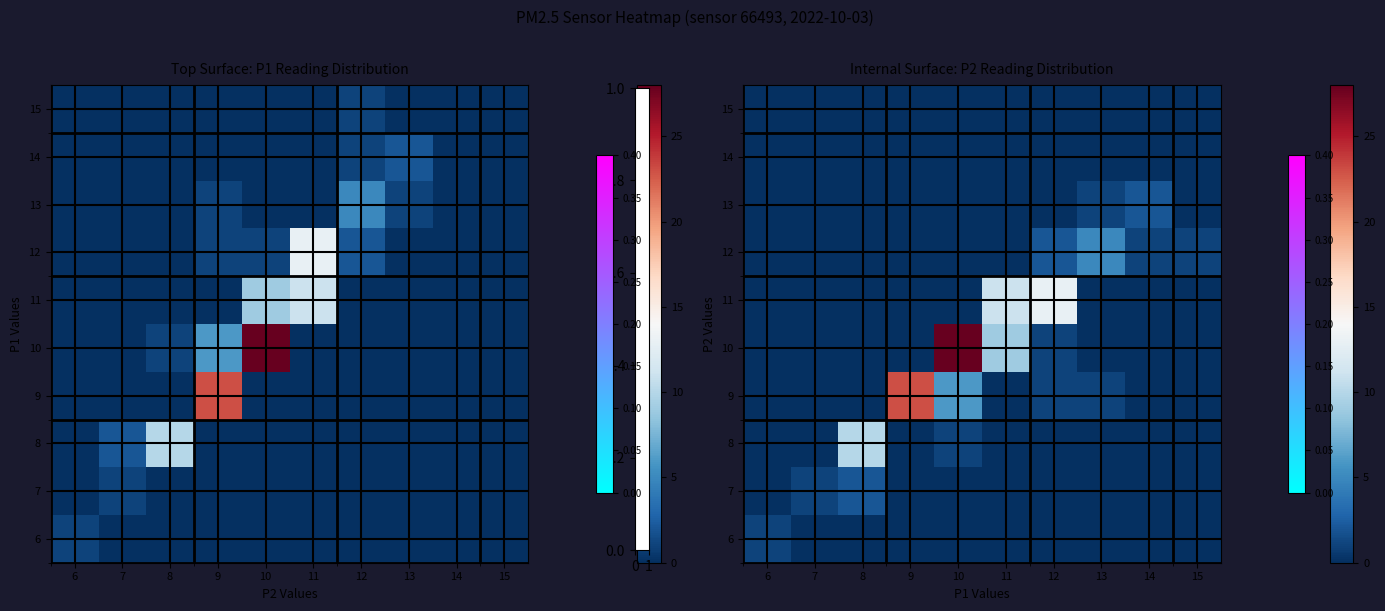

Is the value of 6 at 15 greater than the value of 9 at 12?

No